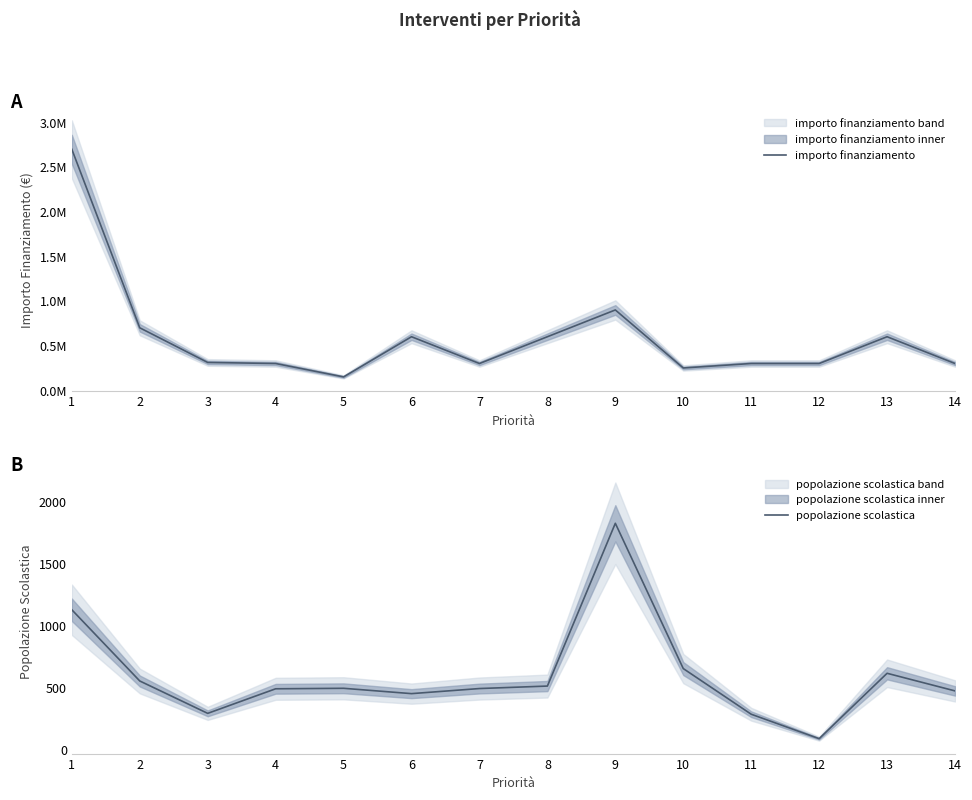

True or false: popolazione scolastica and importo finanziamento intersect in this chart.

False